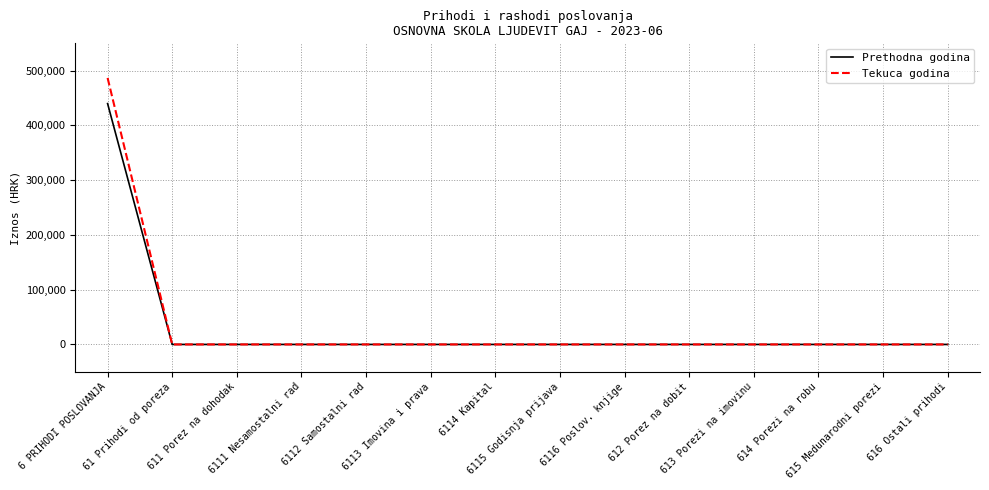

Which series has the largest range (max minus min)?

Tekuca godina